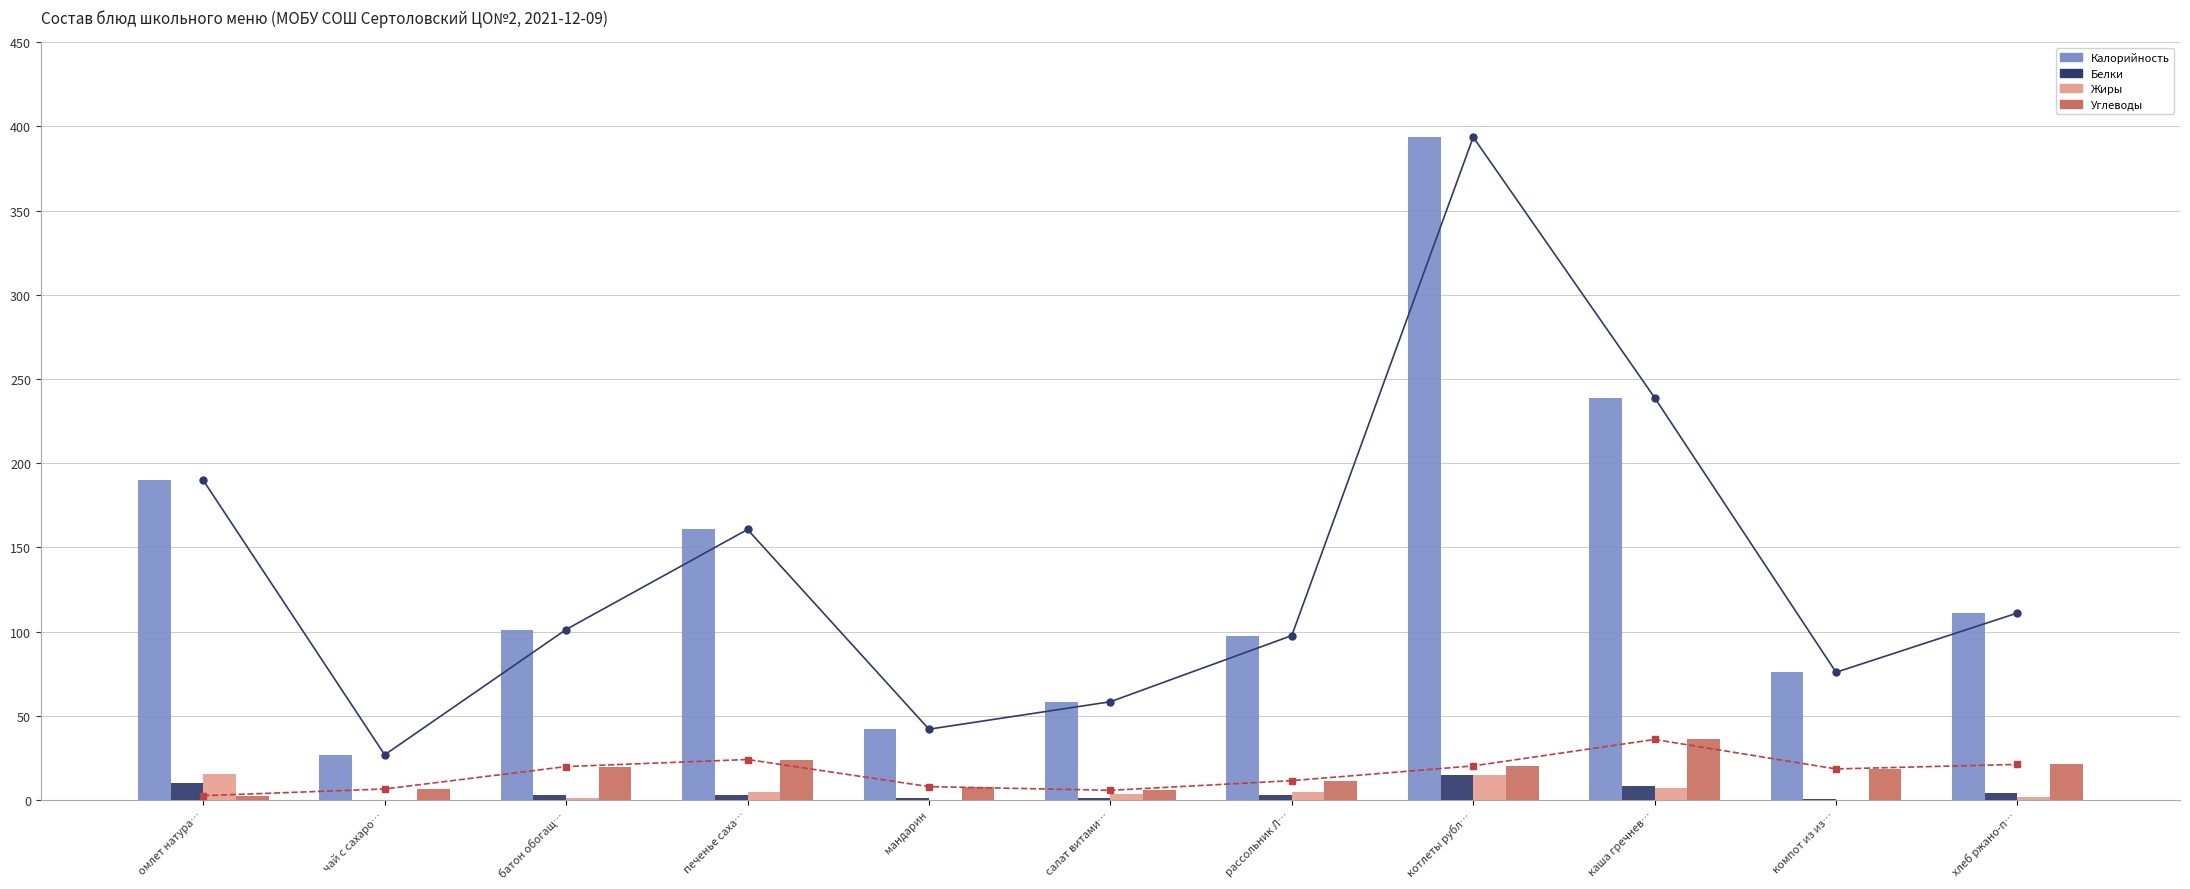

Which has a higher value, печенье саха… or хлеб ржано-п…?

печенье саха…